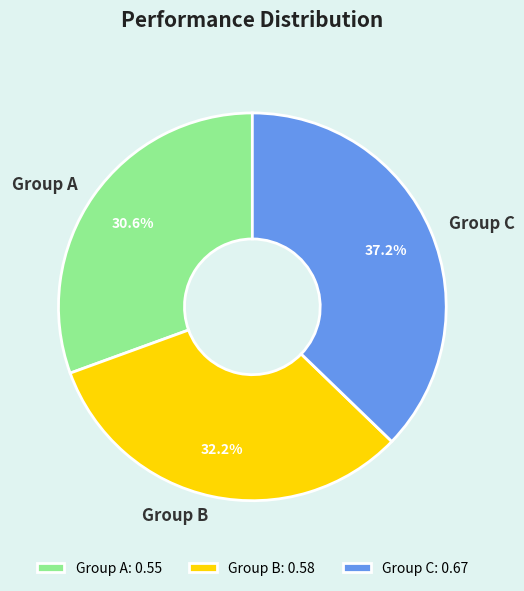

Between Group C and Group B, which is larger?

Group C